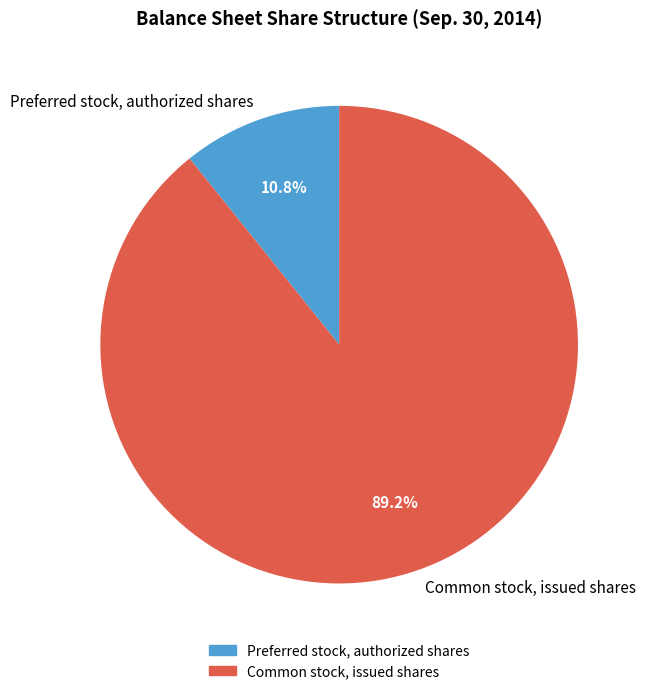

What percentage is the Preferred stock, authorized shares slice, to the nearest percent?

11%